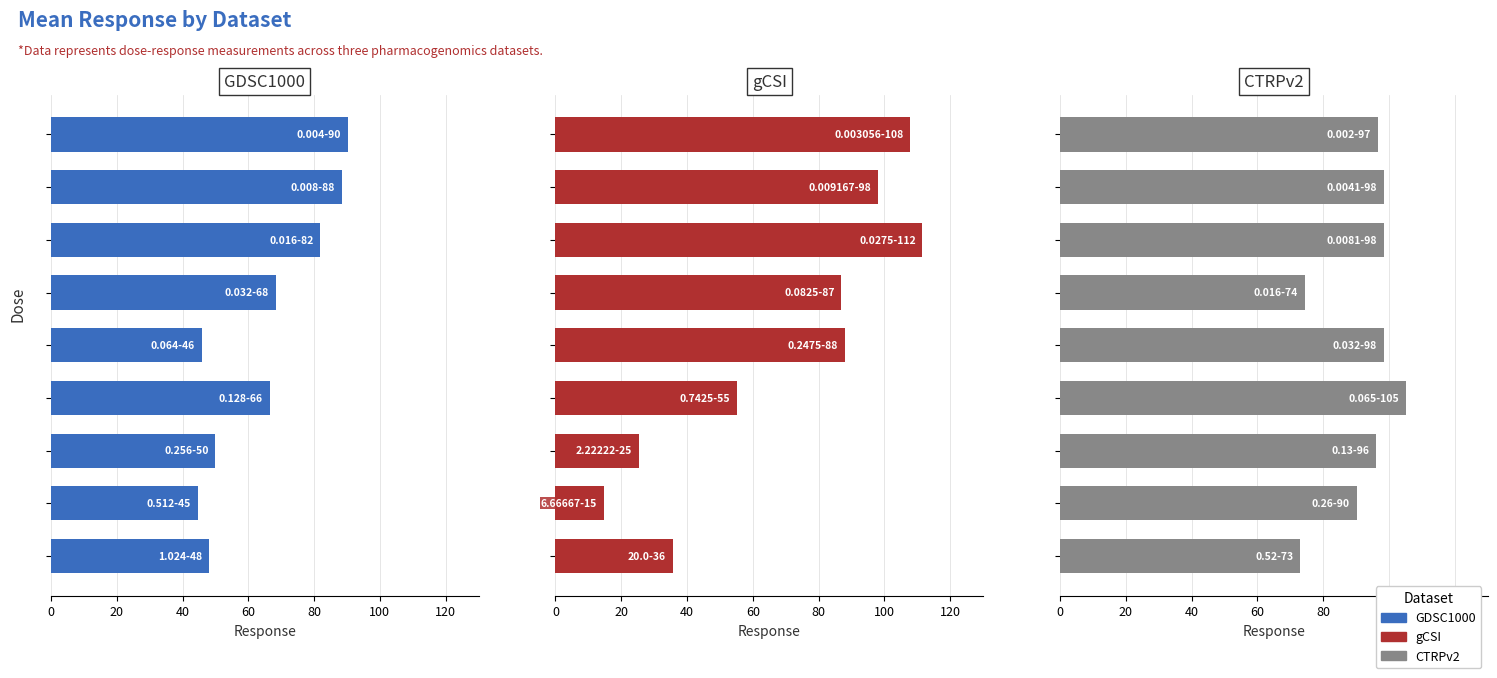

Rank the series by their maximum value, from lowest to highest.

GDSC1000, CTRPv2, gCSI